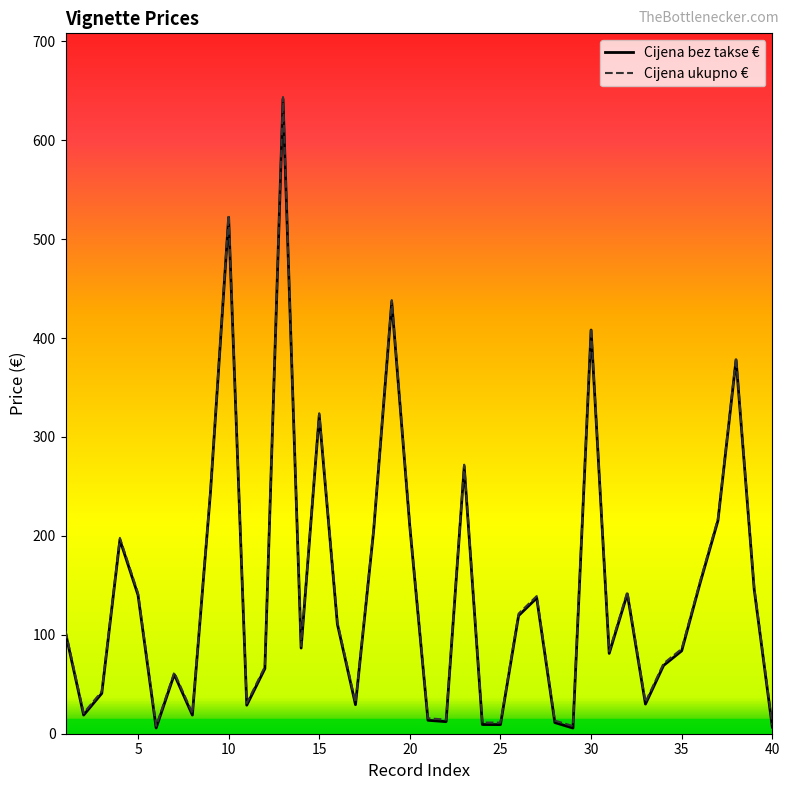

True or false: Cijena ukupno € and Cijena bez takse € cross at least once.

False